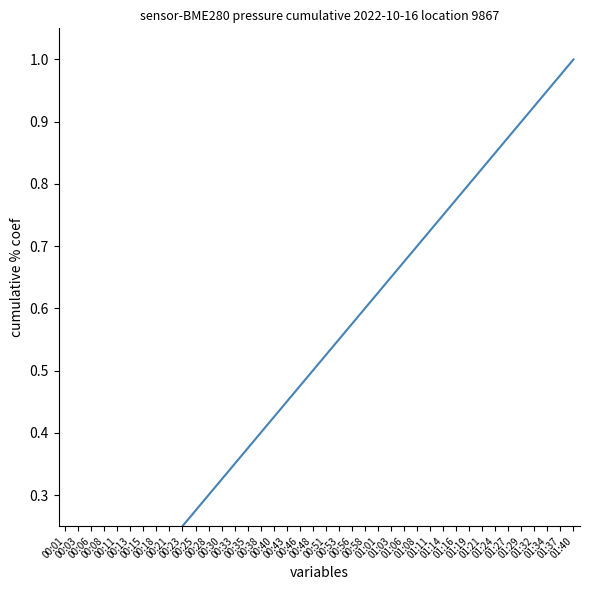

How many lines are shown in the chart?

1